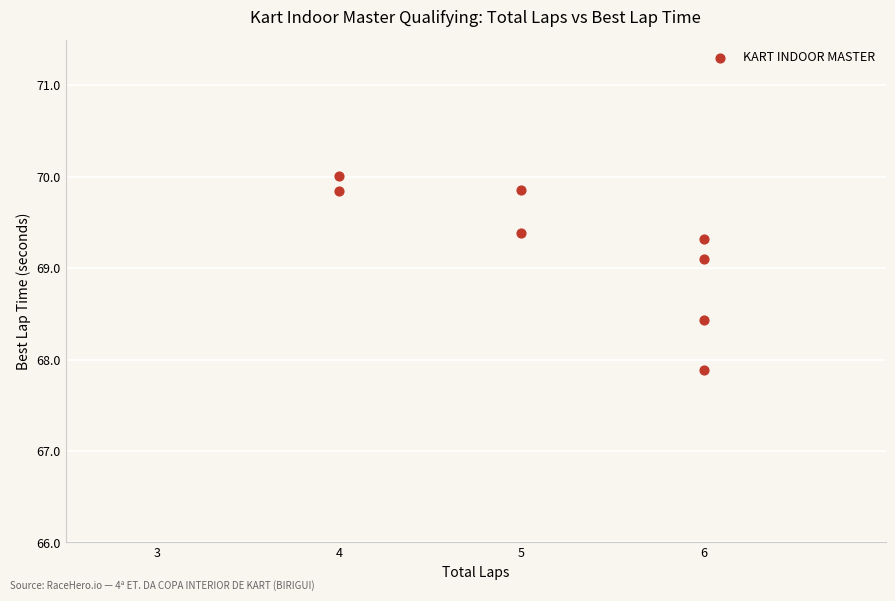

What is the range of X values (max minus min)?

2.0